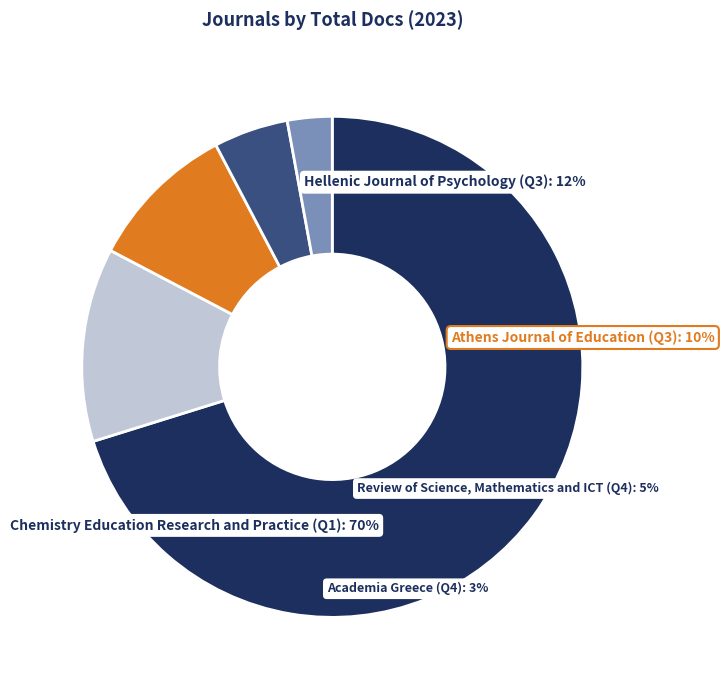

Which slice represents more than half of the pie?

Chemistry Education Research and Practice (Q1)